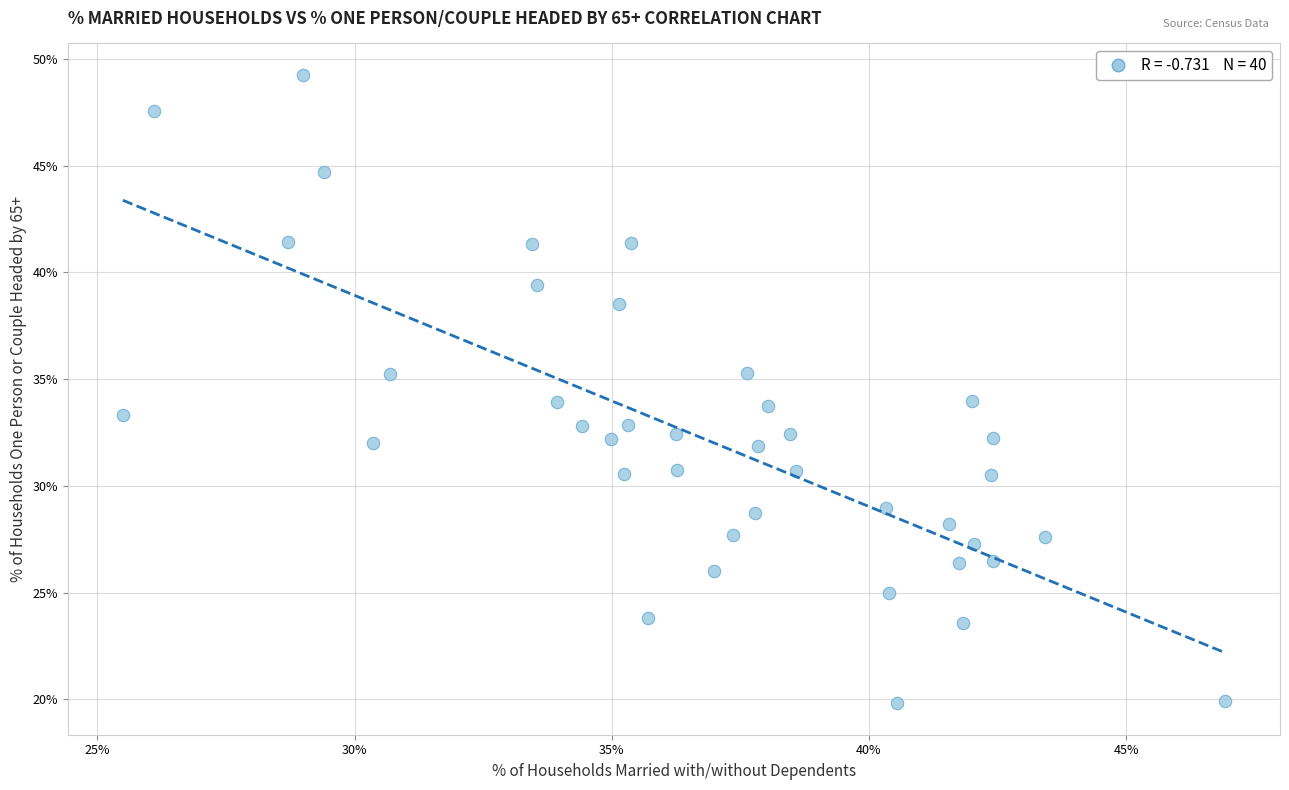

What is the range of Y values (max minus min)?

29.4